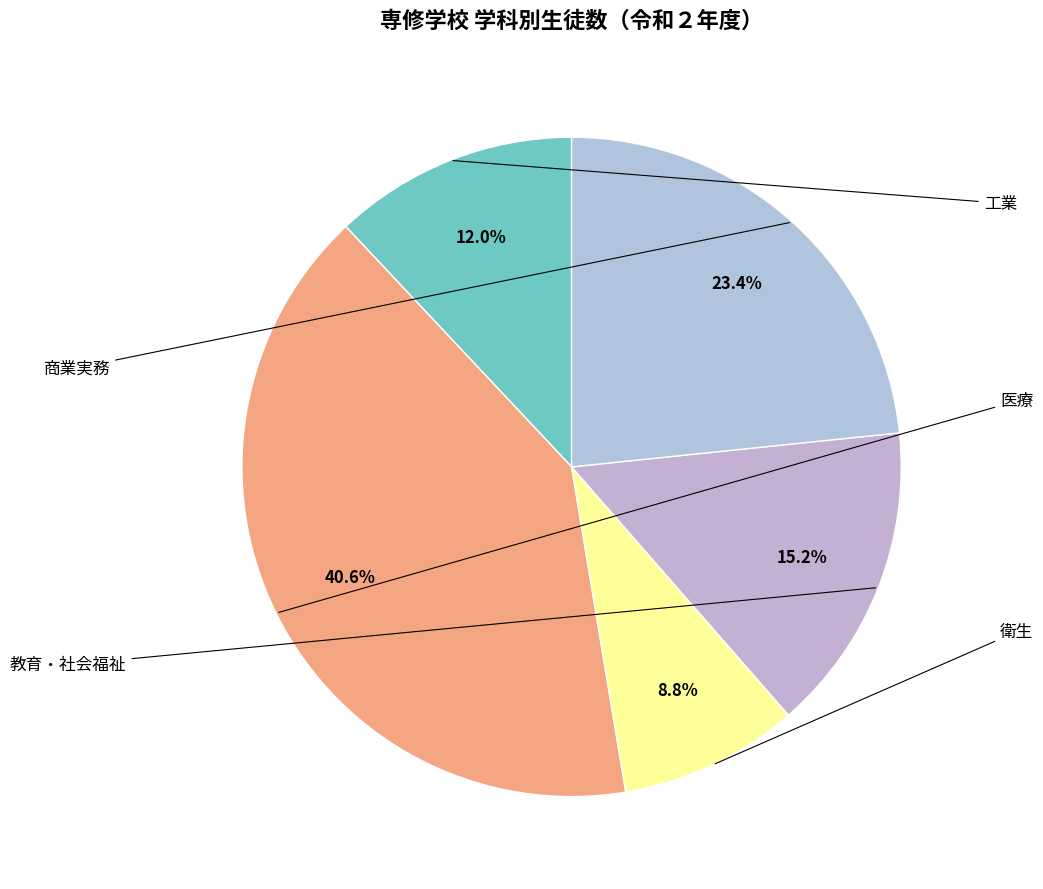

How many slices are in this pie chart?

5